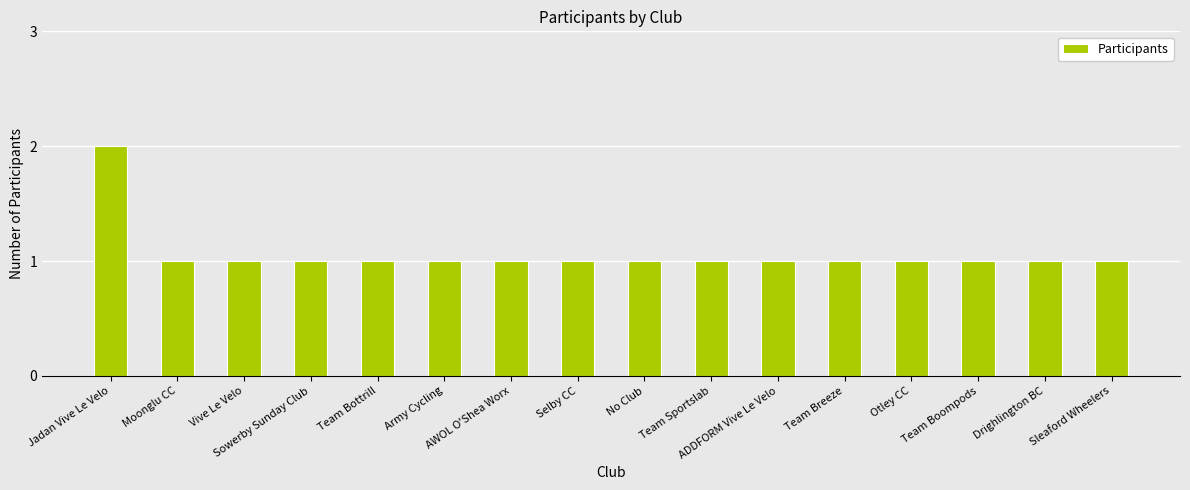

What is the smallest value displayed?

1